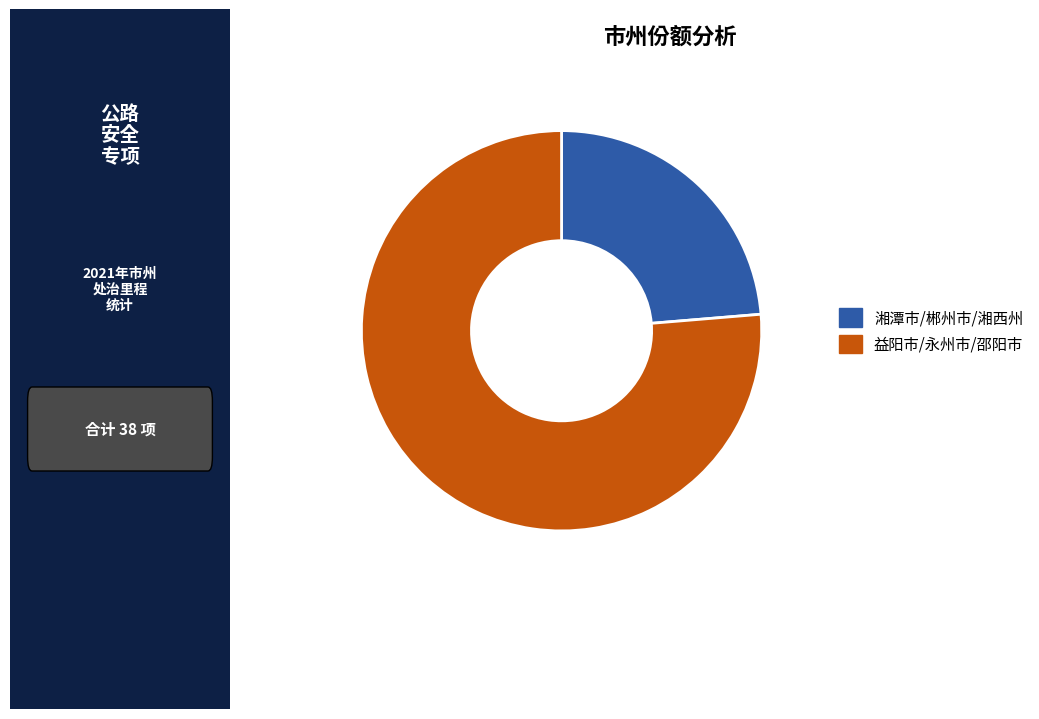

How many slices are in this pie chart?

2